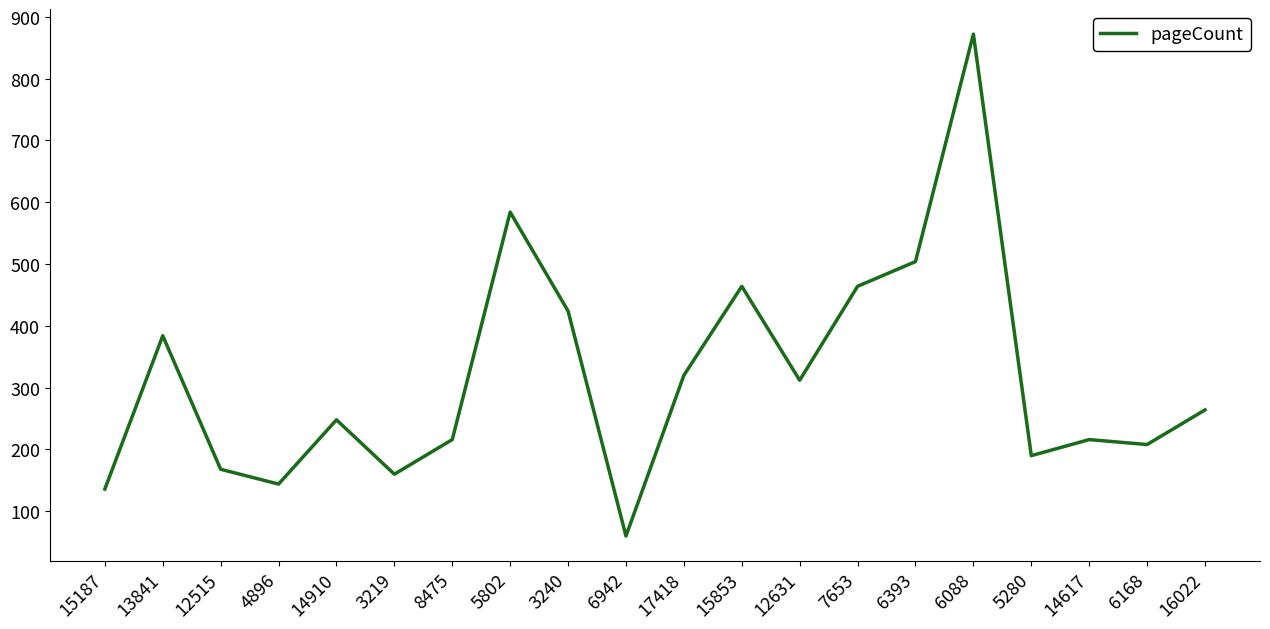

At which category does the chart reach its minimum across all series?

6942